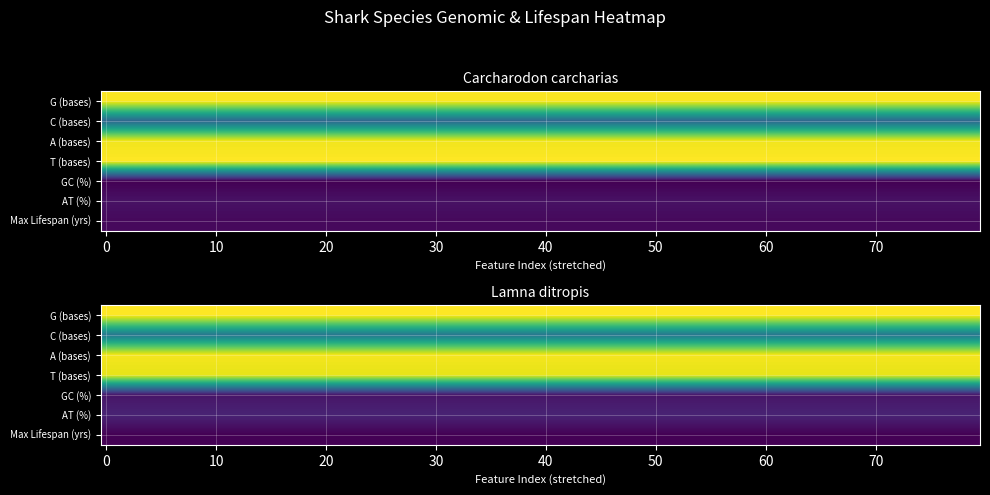

Which series has the largest total across all categories?

Carcharodon carcharias